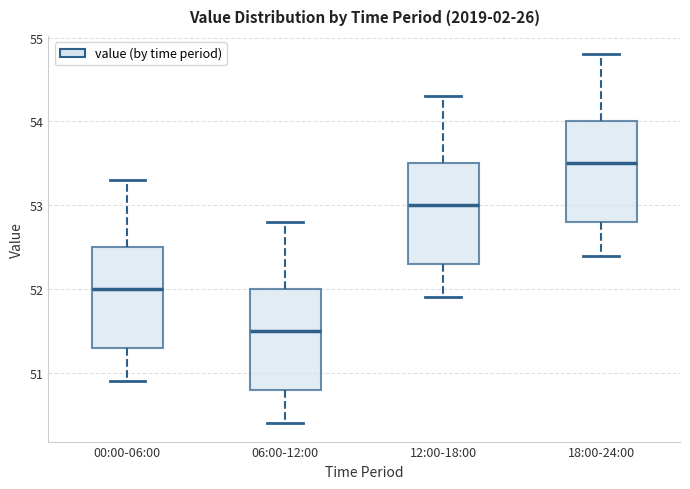

Reading left to right, read every box against the y-axis: the position of its median line, the range the box covers, and the ends of its whiskers. The values are not printed on the chart, so give them approximately, as read against the axis.

00:00-06:00: median 52.0, box 51.3 to 52.5, whiskers 50.9 to 53.3
06:00-12:00: median 51.5, box 50.8 to 52.0, whiskers 50.4 to 52.8
12:00-18:00: median 53.0, box 52.3 to 53.5, whiskers 51.9 to 54.3
18:00-24:00: median 53.5, box 52.8 to 54.0, whiskers 52.4 to 54.8